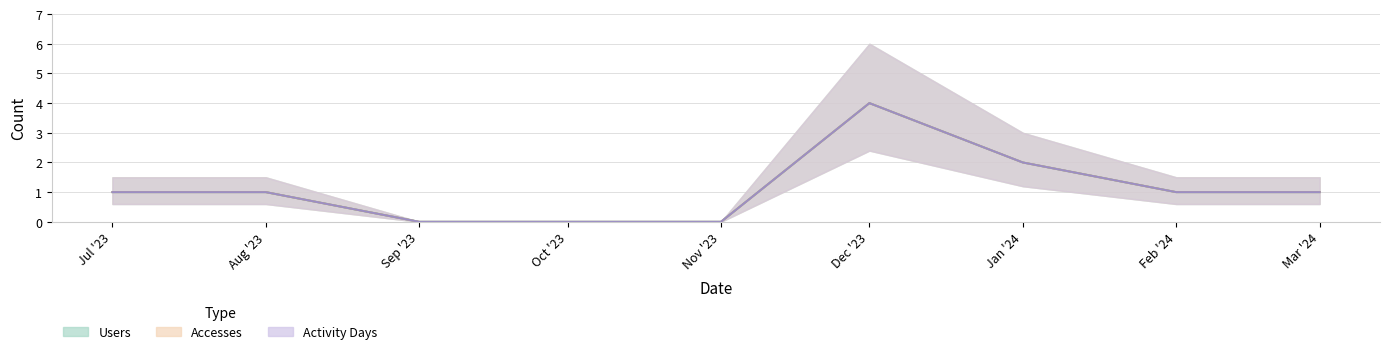

True or false: Users has a value of 0 at Sep '23.

True